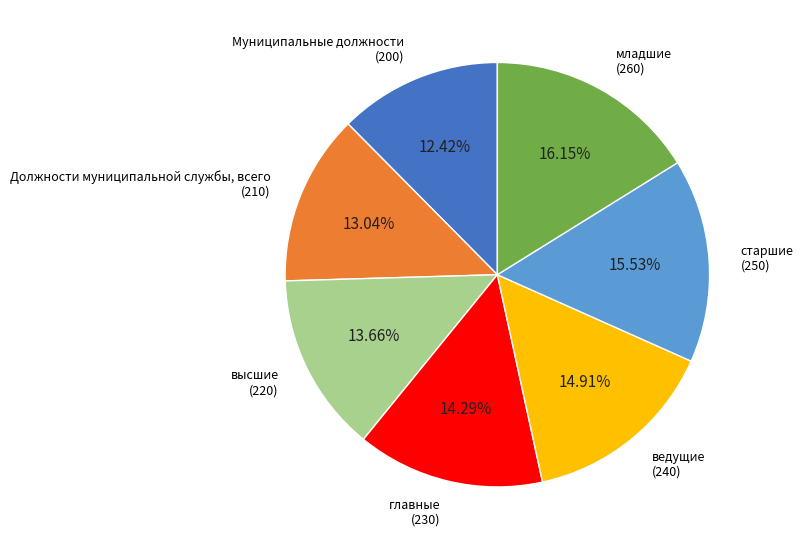

Does any single category account for the majority?

No